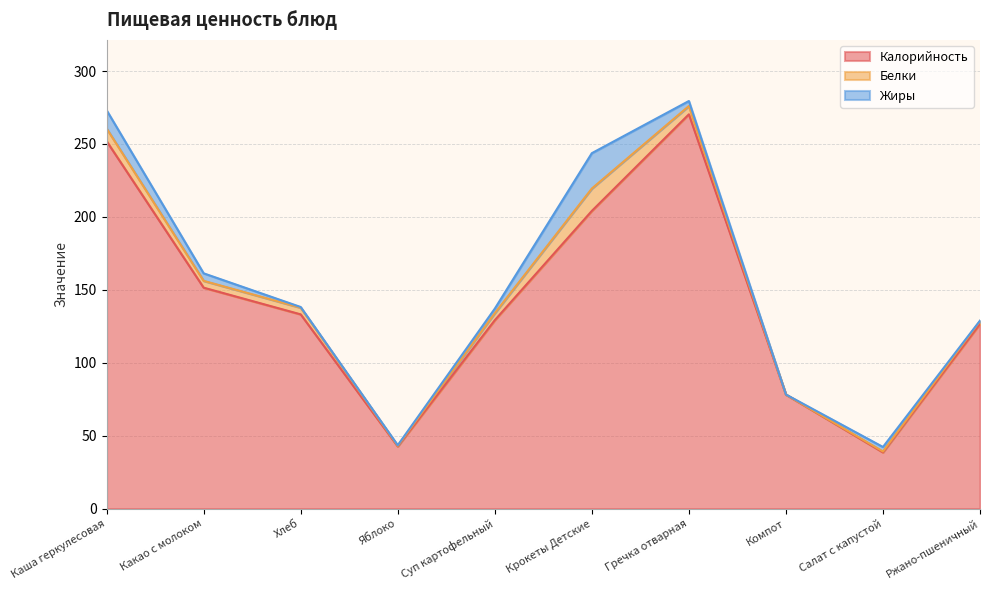

What are all the series names shown in the legend?

Калорийность, Белки, Жиры